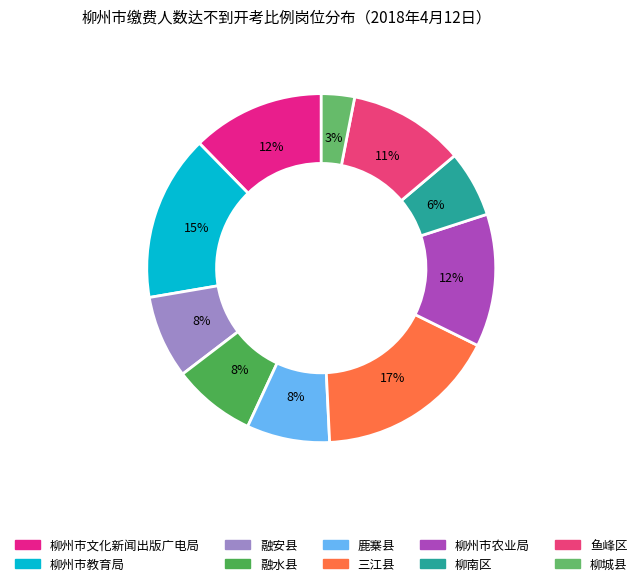

How many segments does this pie chart have?

10